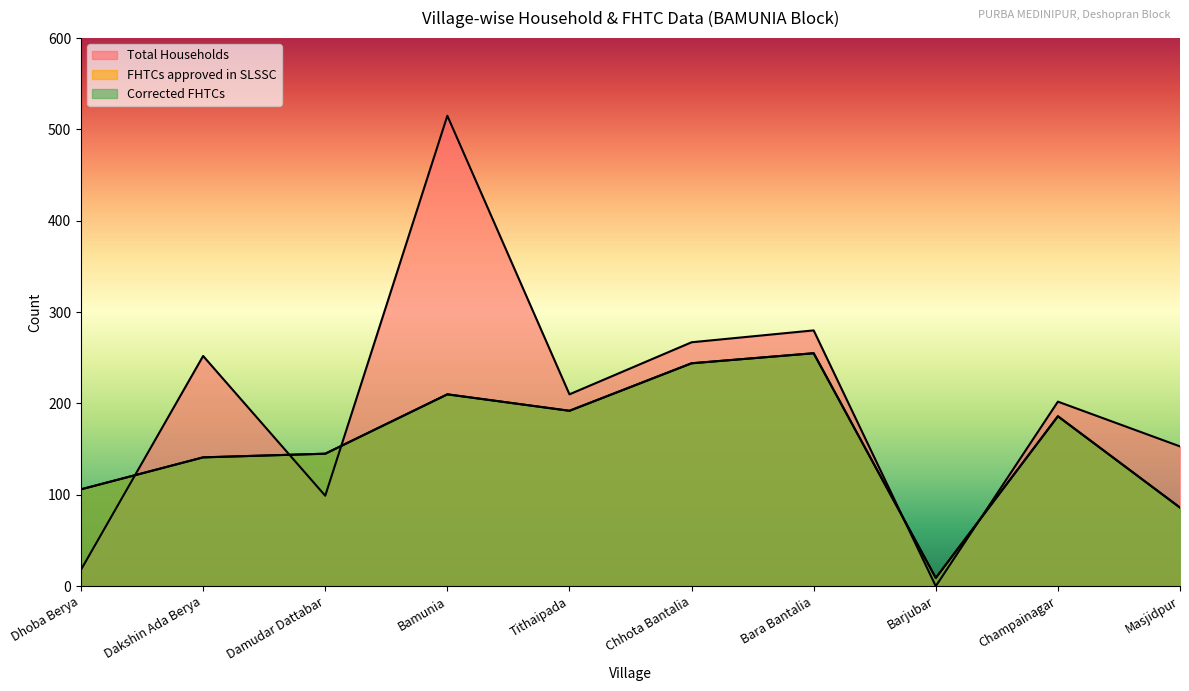

Reading left to right, transcribe all the data shown in this chart.

Total Households: 18	252	99	515	210	267	280	0	202	153
FHTCs approved in SLSSC: 106	141	145	210	192	244	255	9	186	86
Corrected FHTCs: 106	141	145	210	192	244	255	9	186	86